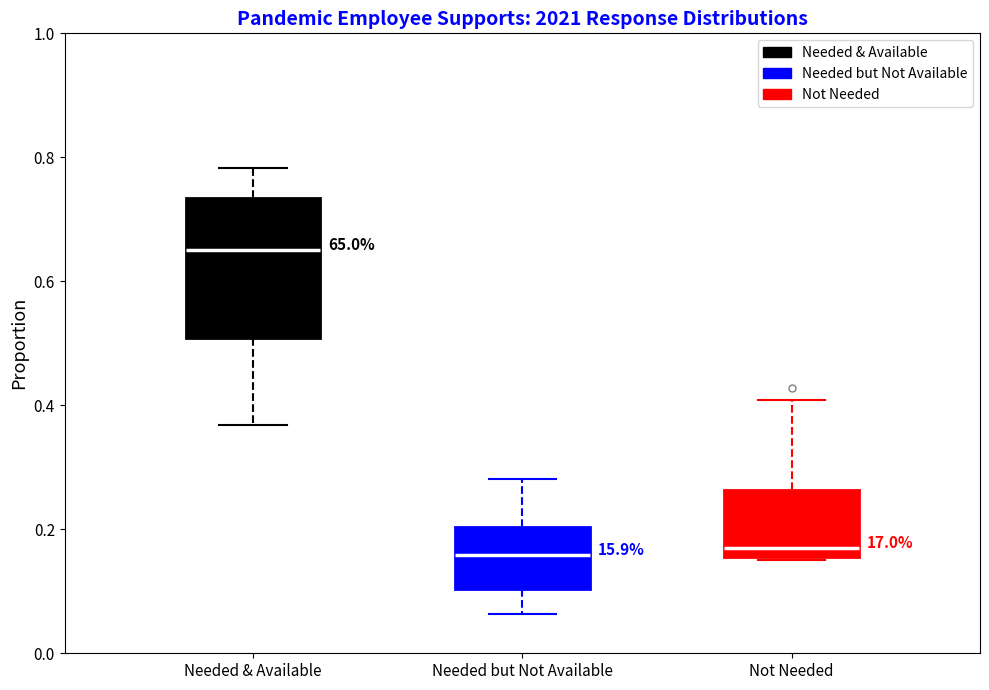

Which box is the tallest, from its lower edge to its upper edge?

Needed & Available